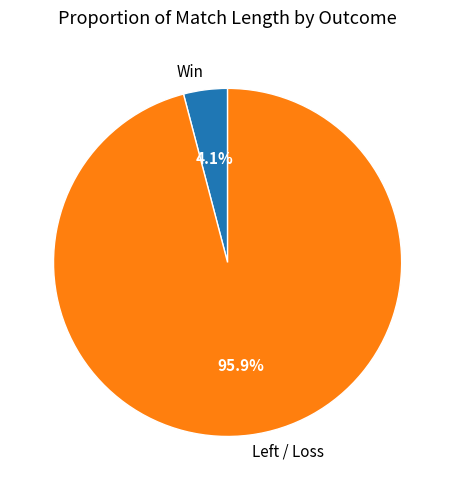

Rank the categories by value from lowest to highest.

Win, Left / Loss